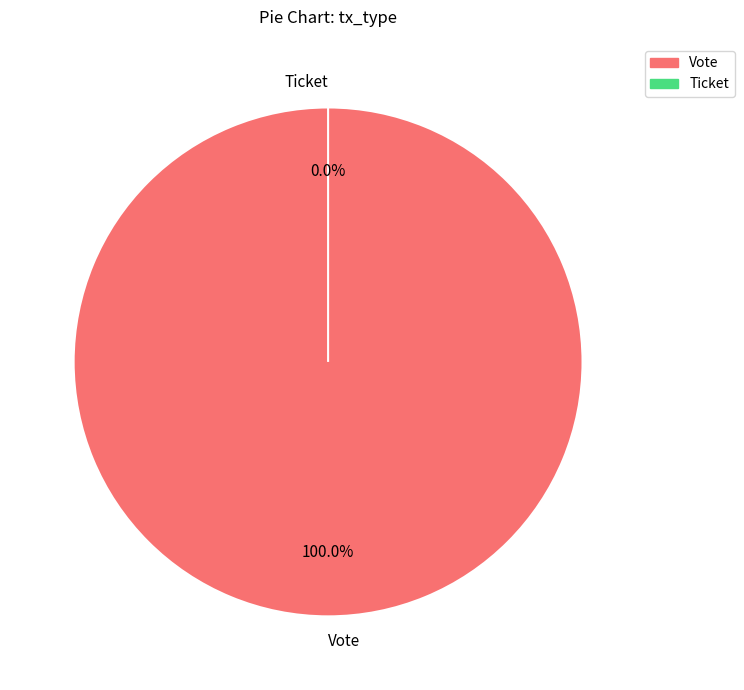

Which category has the smallest portion of the pie?

Ticket